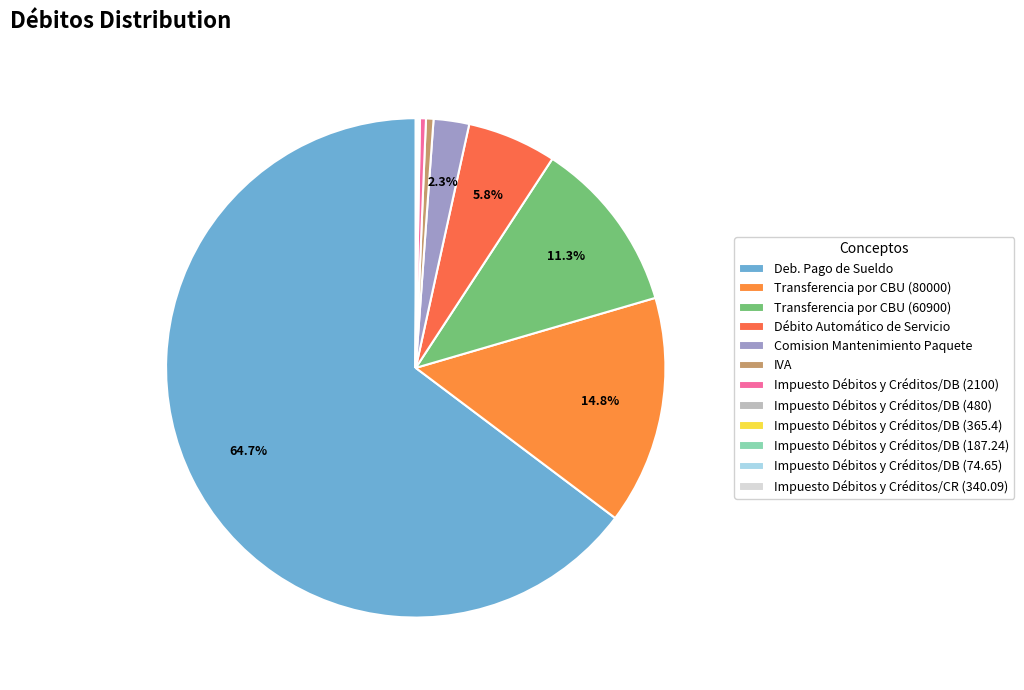

Combined, what portion of the pie is Impuesto Débitos y Créditos/DB (365.4) and Impuesto Débitos y Créditos/DB (187.24)?

0.1%